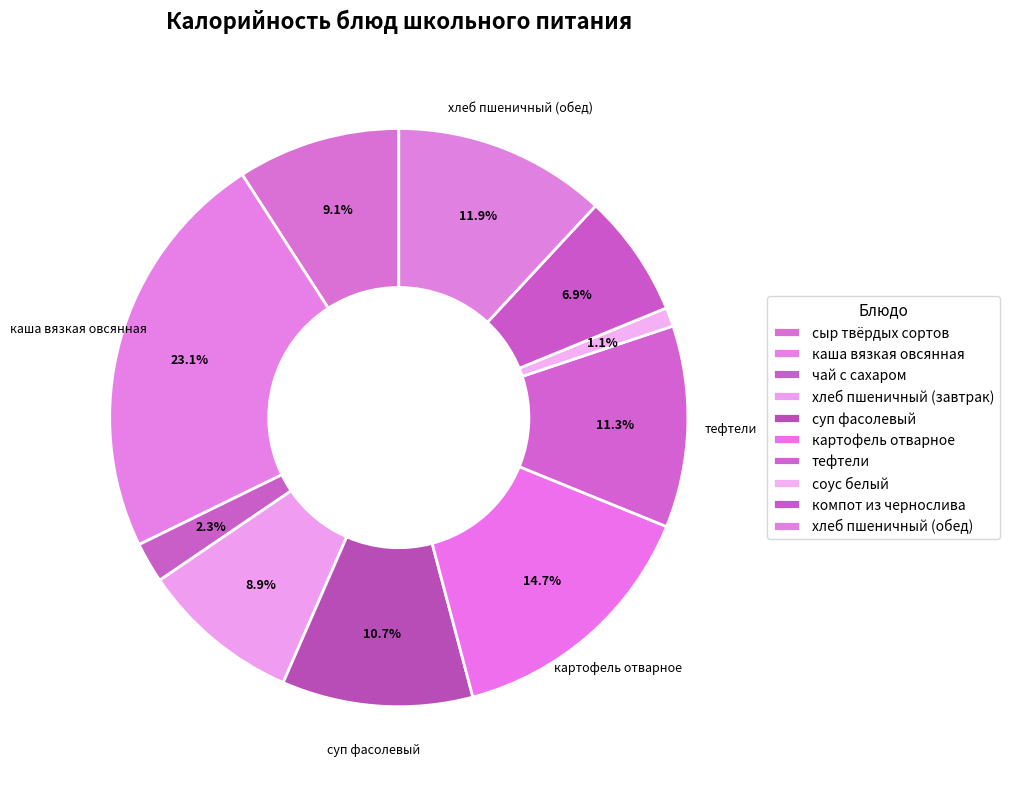

Count the number of slices in the pie.

10